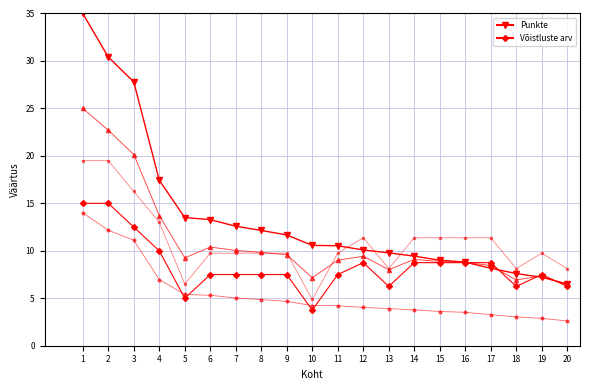

The Punkte series shows 5.2 at 12. True or false?

False